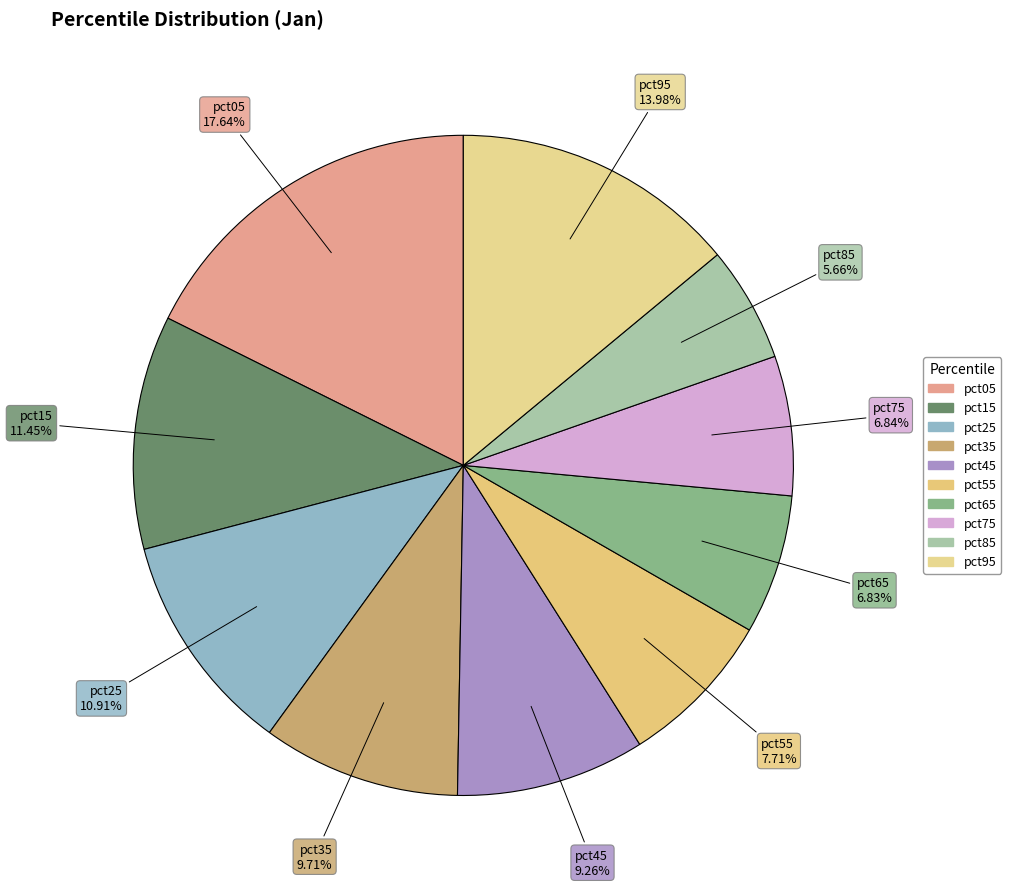

Between pct25 and pct95, which is larger?

pct95